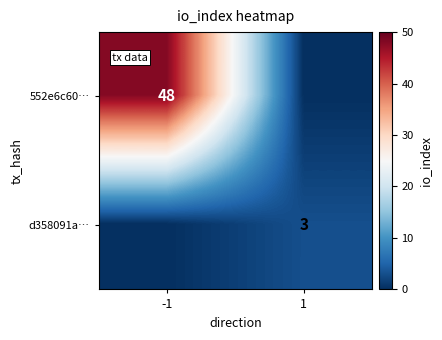

Is it true that 552e6c60… equals 48 at -1?

True